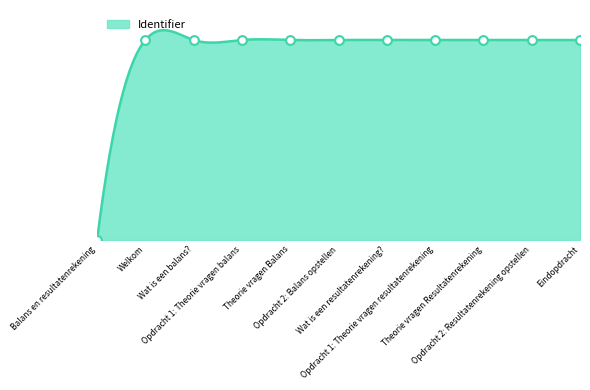

Approximately how many times larger is the value at Wat is een balans? compared to Wat is een resultatenrekening??

1.0